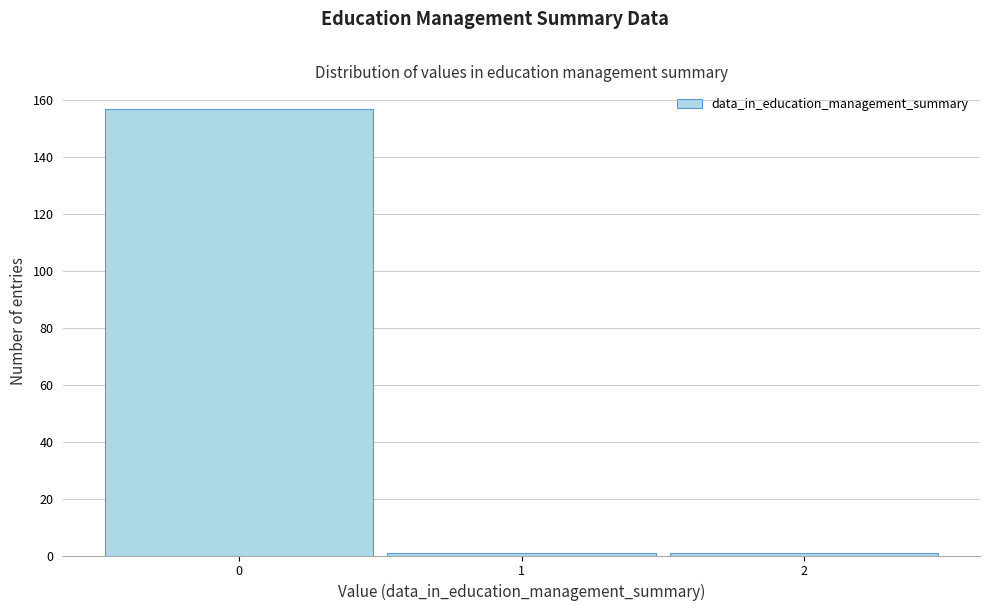

Reading left to right, list every bar in this chart as the range it spans on the x-axis followed by its height. The values are not printed on the chart, so give them approximately, as read against the axis.

-0.5 to 0.5: 158
0.5 to 1.5: under 2
1.5 to 2.5: under 2